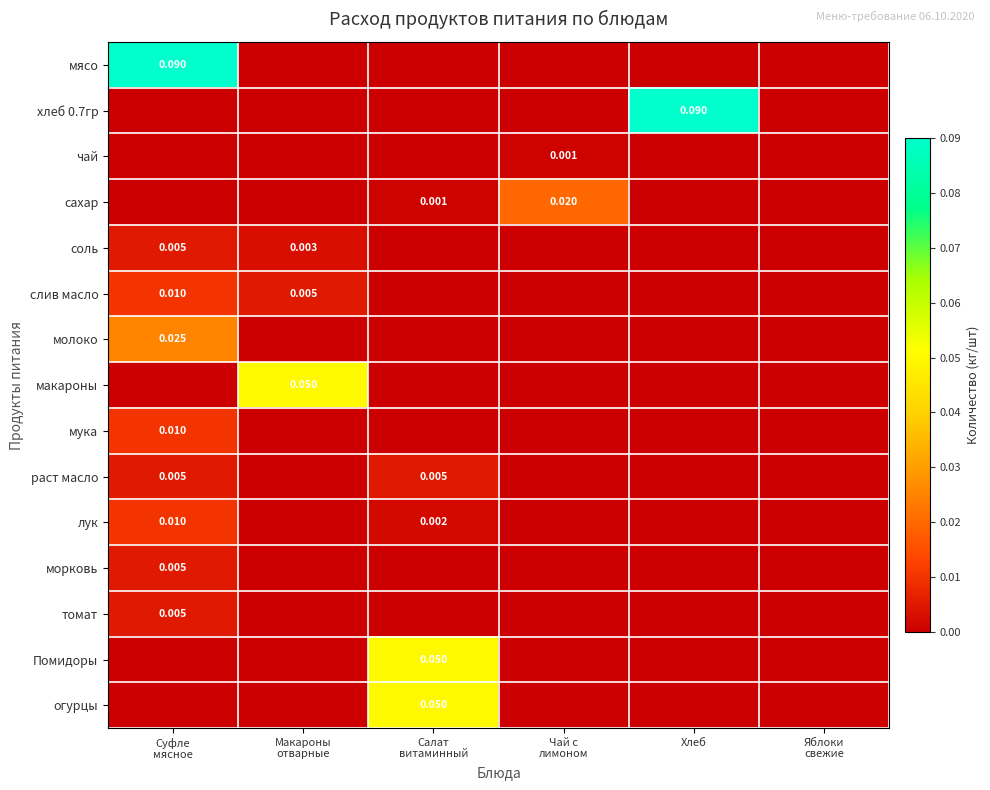

Is it true that томат equals 0.0 at Макароны отварные?

True